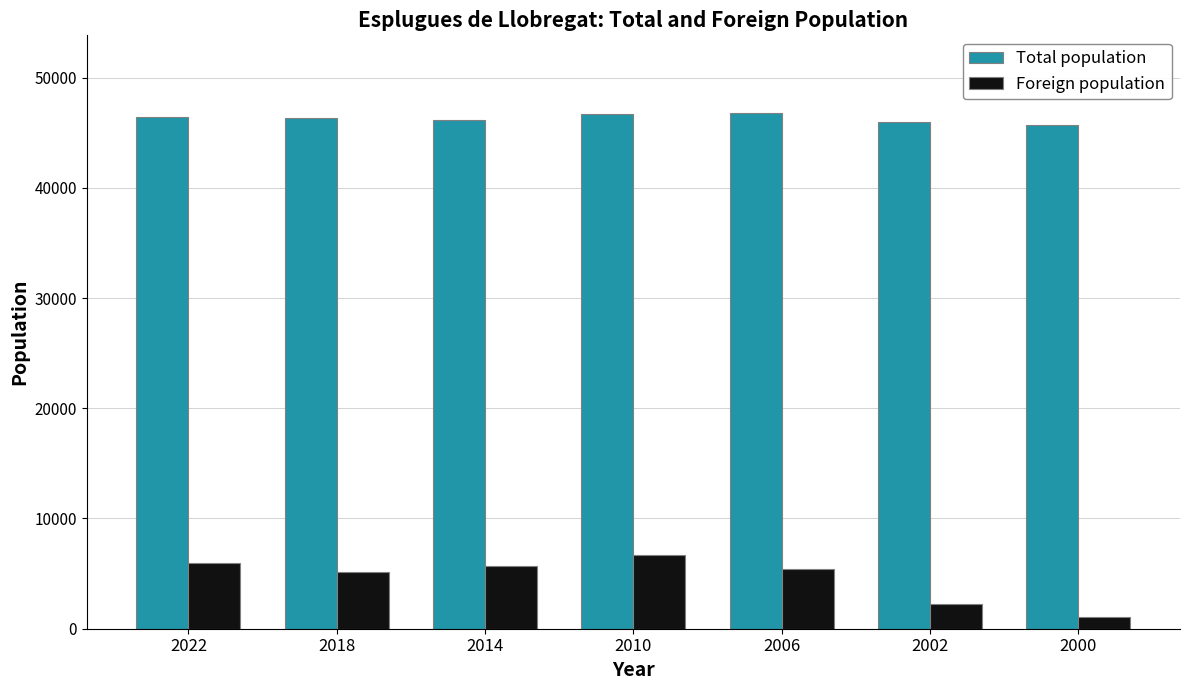

At which label does Foreign population reach its minimum?

2000